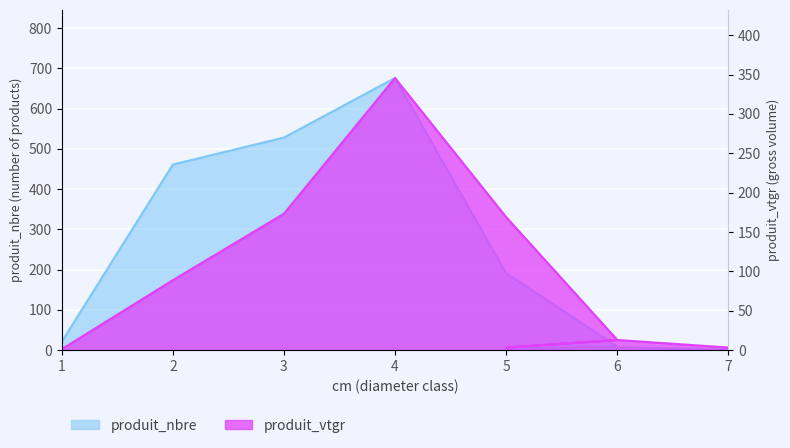

Which series has the widest spread of values?

produit_nbre